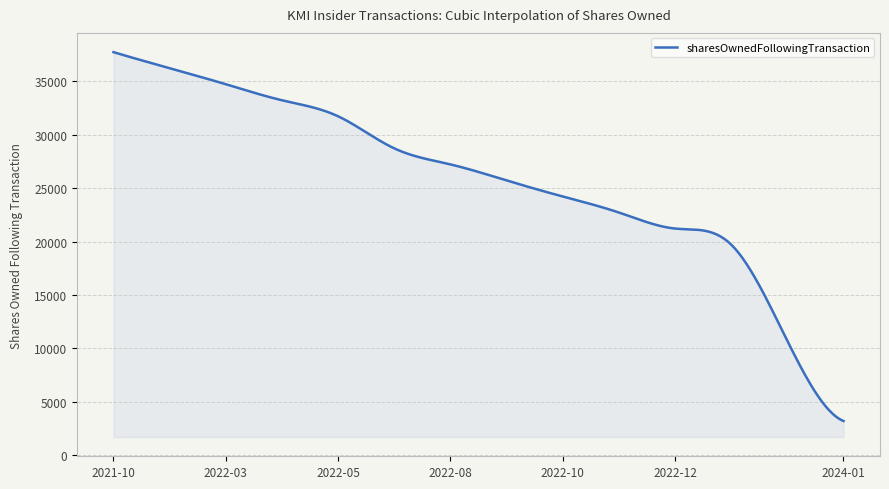

What is the maximum value shown in the chart?

37719.0